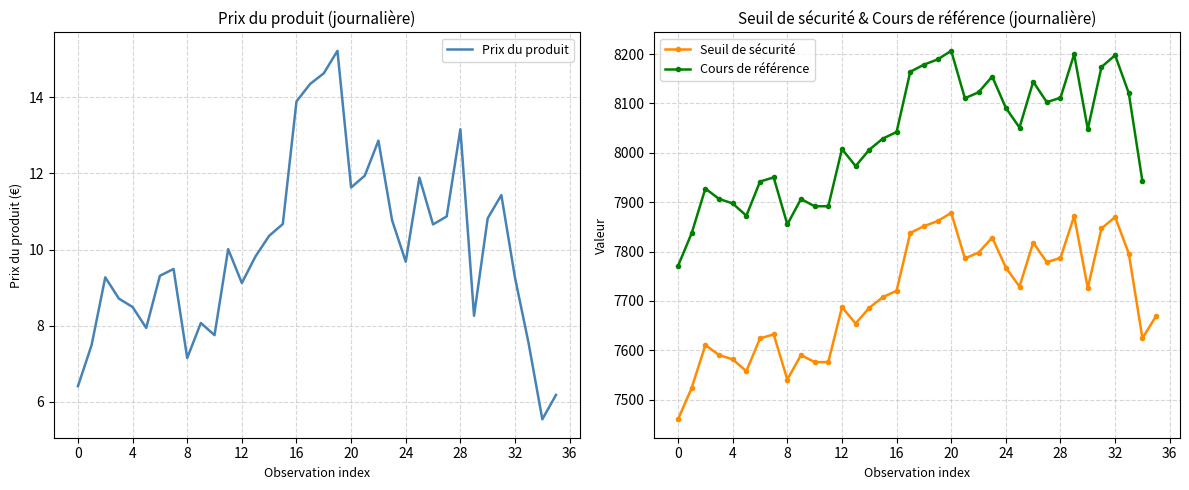

True or false: Seuil de sécurité has more than 0 points higher than both neighbors.

True